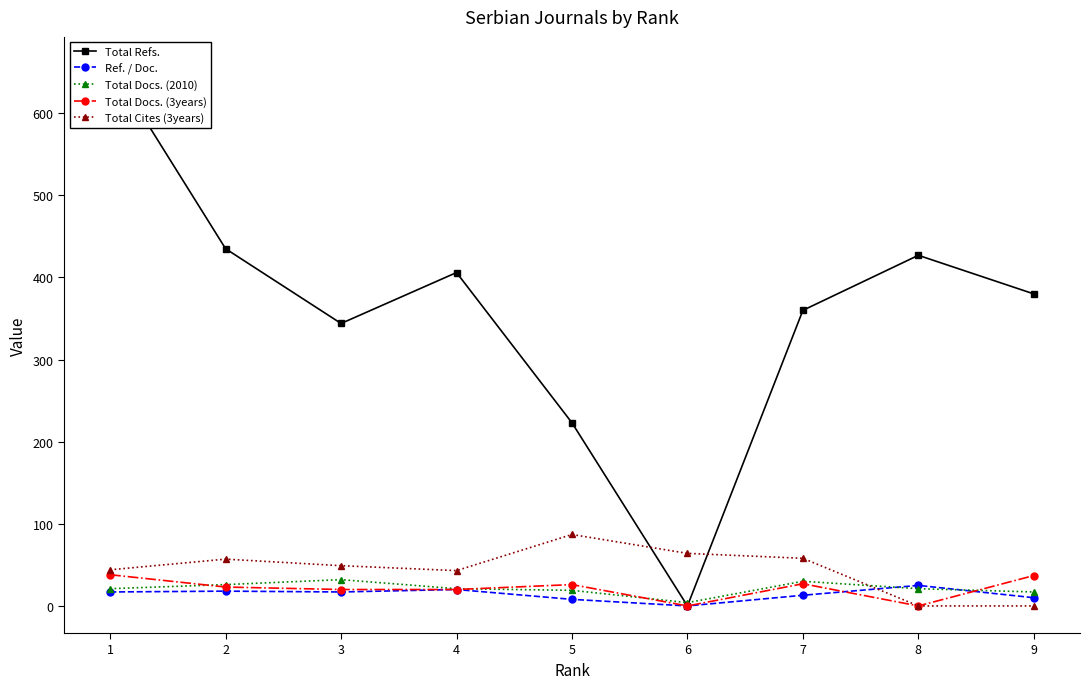

The Total Docs. (2010) series shows 1 at 6. True or false?

False